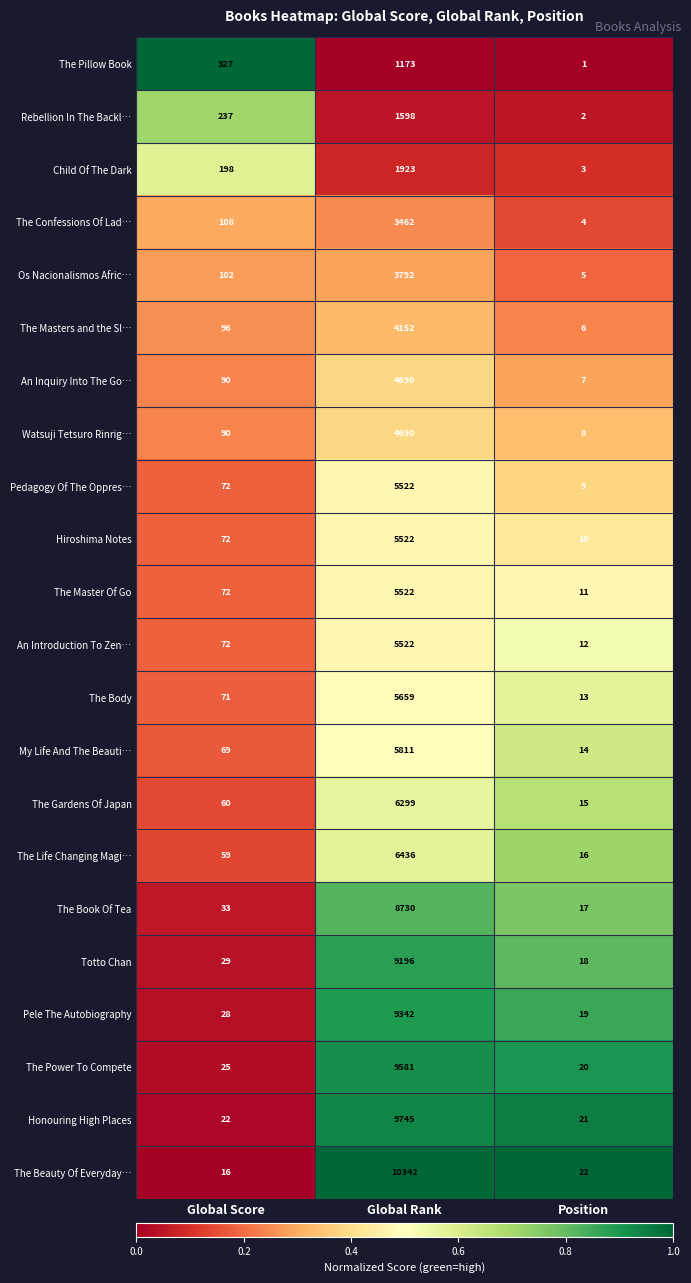

At which label does The Life Changing Magi… reach its minimum?

Position